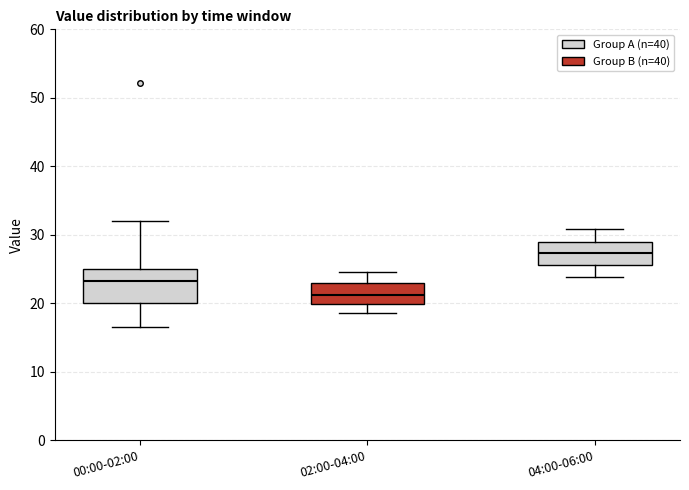

Where is the lower edge of the box for 00:00-02:00 on the y-axis? The values are not printed on the chart, so give them approximately, as read against the axis.

20